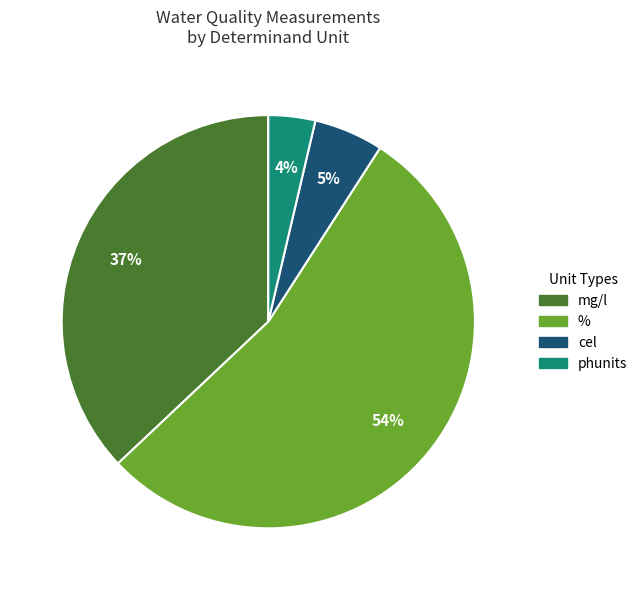

Is there any slice that represents more than half of the pie?

Yes